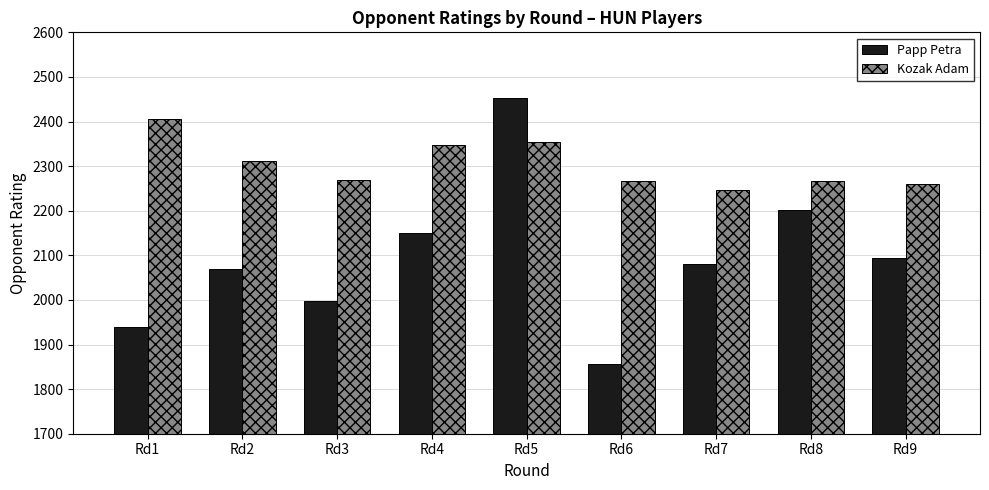

Between Rd2 and Rd4, which series saw the biggest shift?

Papp Petra